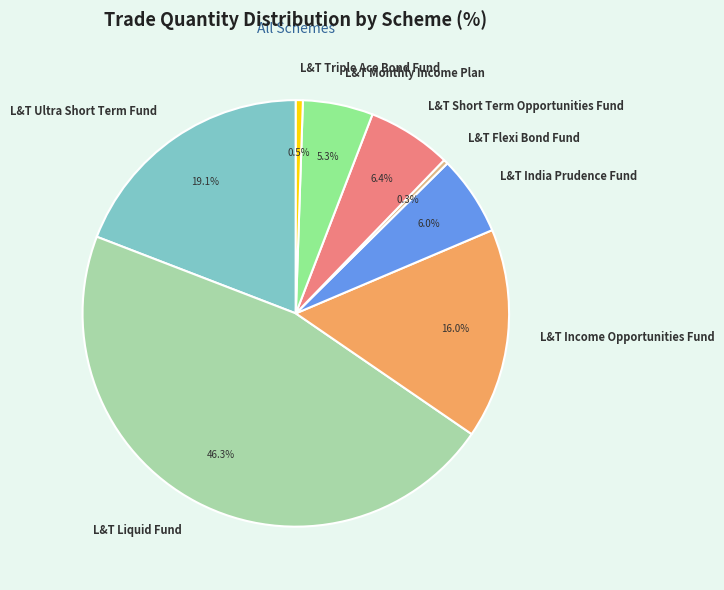

What portion of the pie excludes L&T Short Term Opportunities Fund?

93.6%